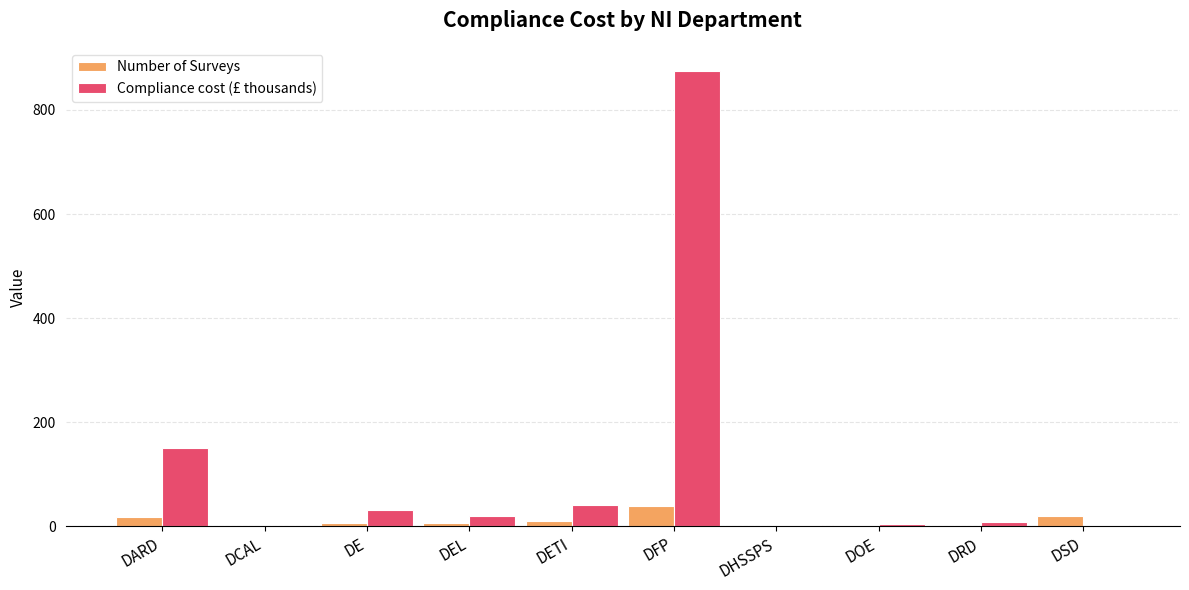

Which label corresponds to the largest value in the chart?

DFP